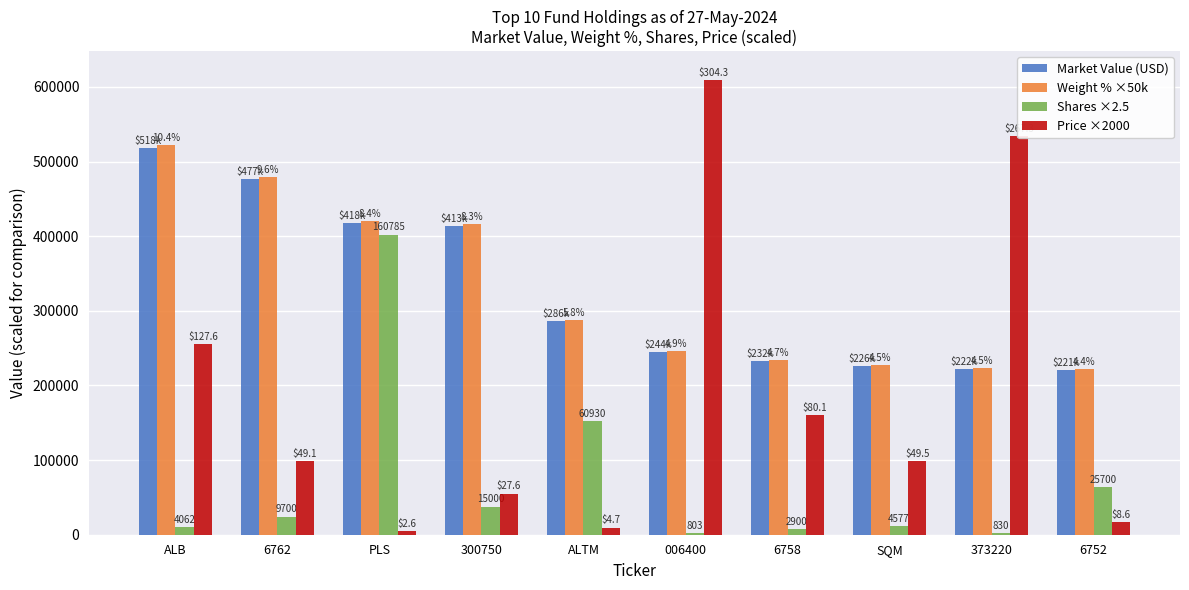

How many groups of bars are there?

10